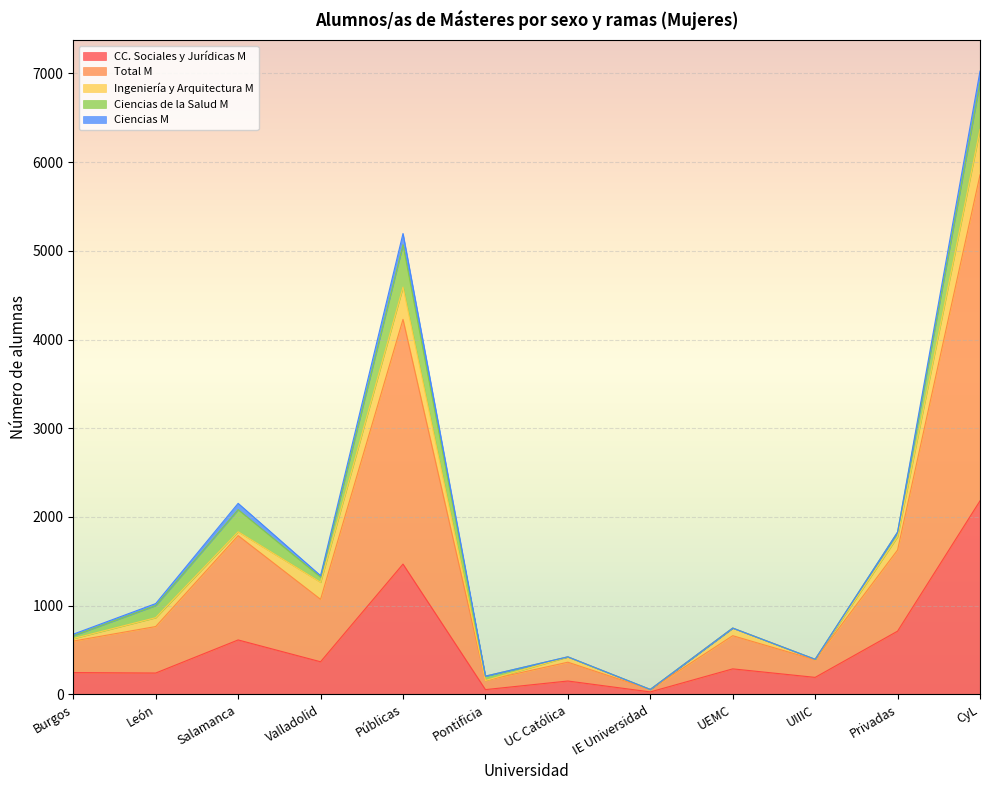

How many categories are shown in the chart?

12